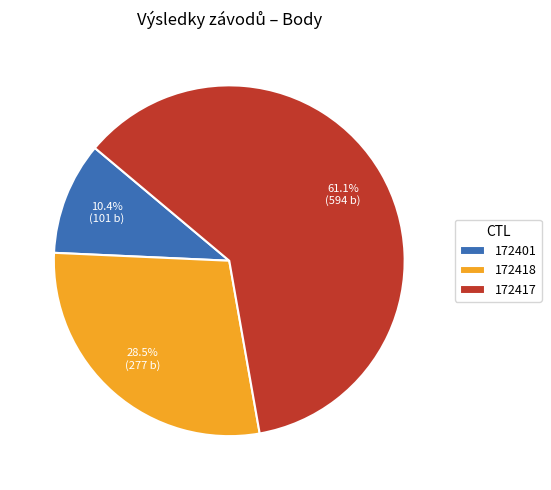

How much of the chart is everything except 172417?

38.9%